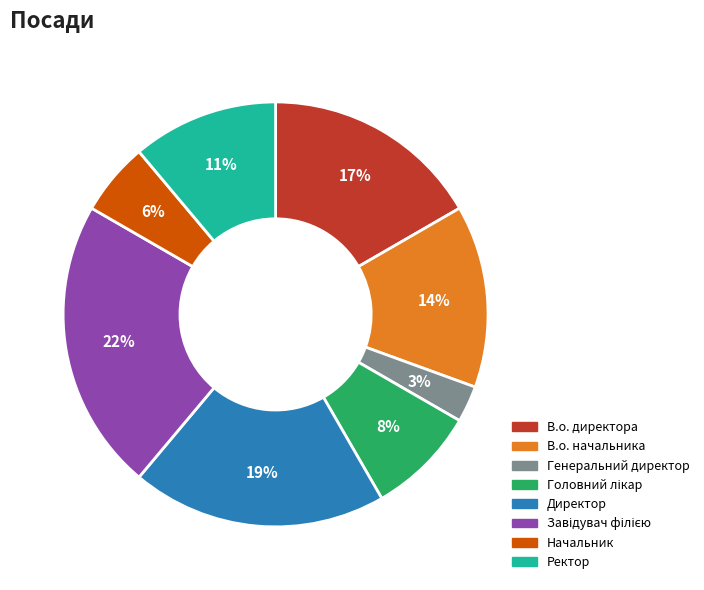

True or false: Генеральний директор accounts for 3% of the total.

True